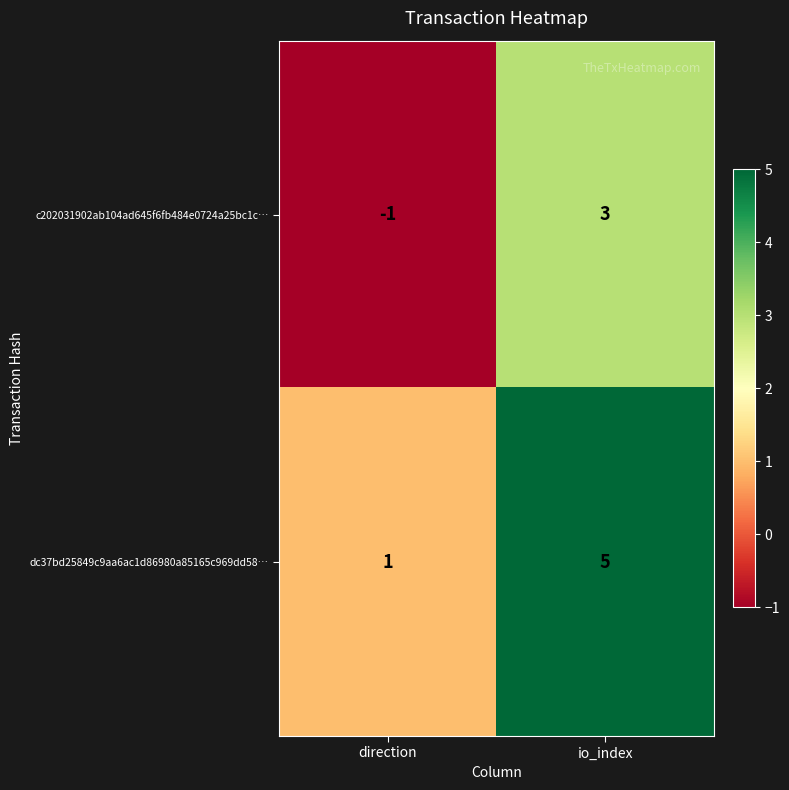

What is the spread (max minus min) of values at direction?

2